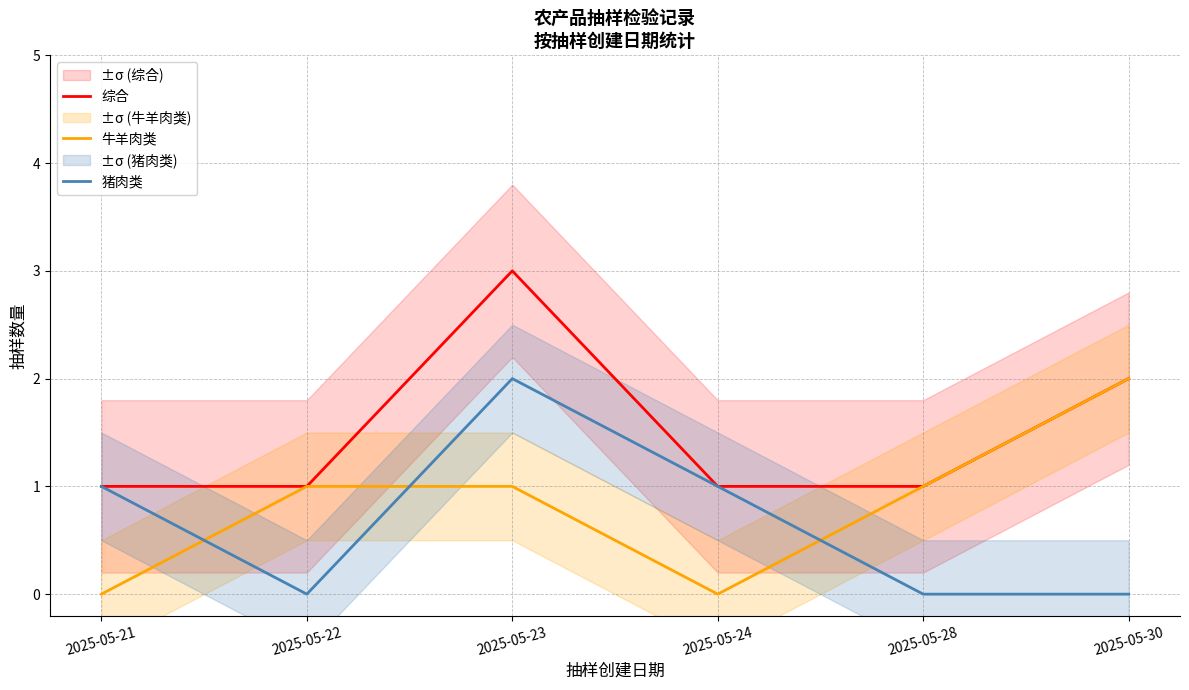

How many lines are shown in the chart?

3